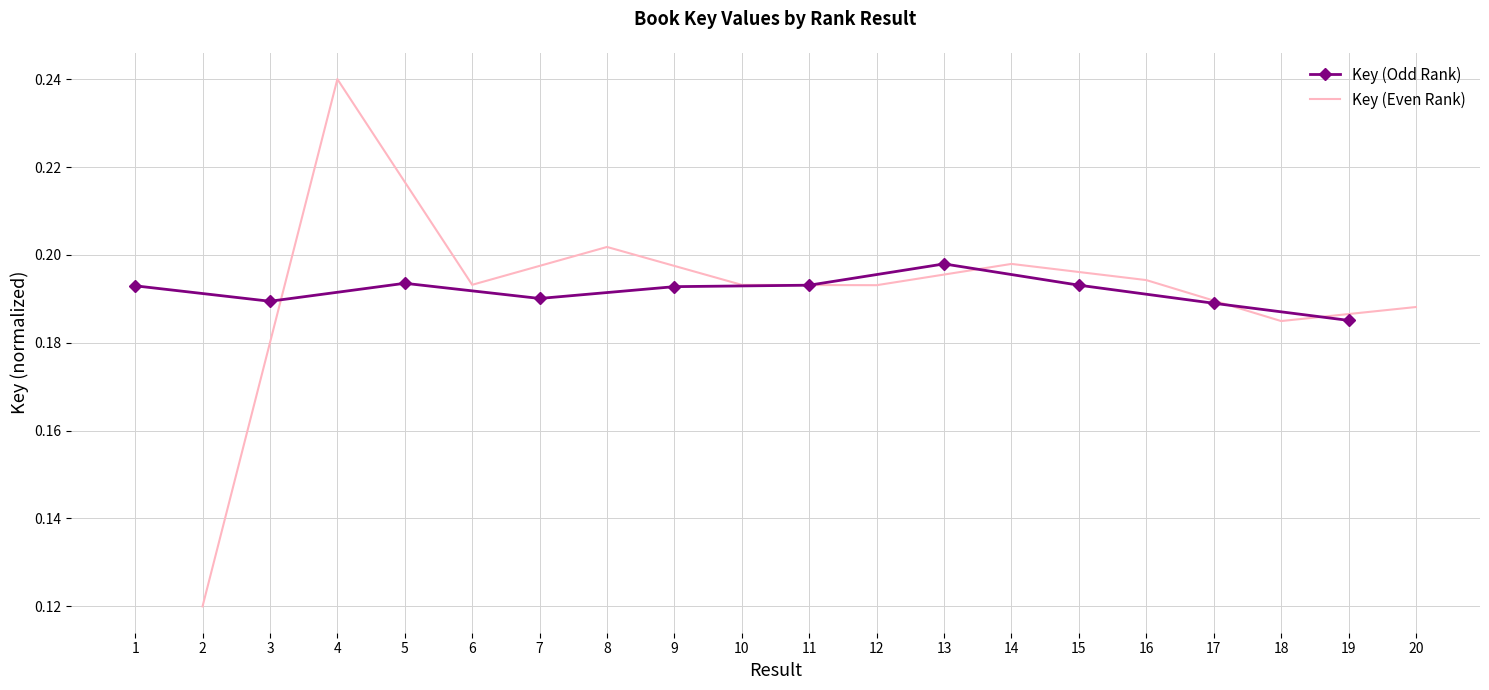

What are all the series names shown in the legend?

Key (Odd Rank), Key (Even Rank)